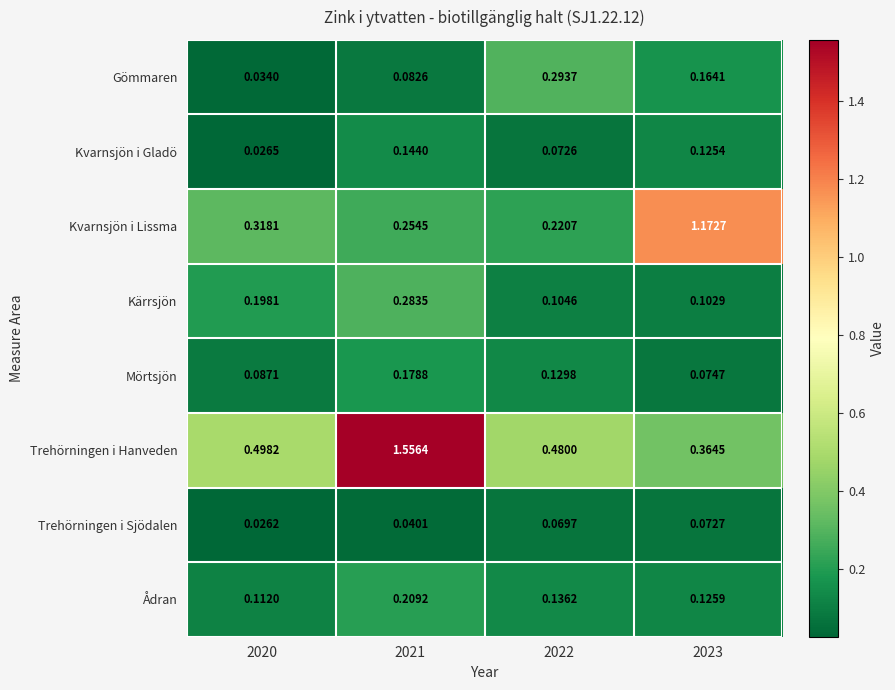

At 2021, list the series in order from largest to smallest.

Trehörningen i Hanveden, Kärrsjön, Kvarnsjön i Lissma, Ådran, Mörtsjön, Kvarnsjön i Gladö, Gömmaren, Trehörningen i Sjödalen